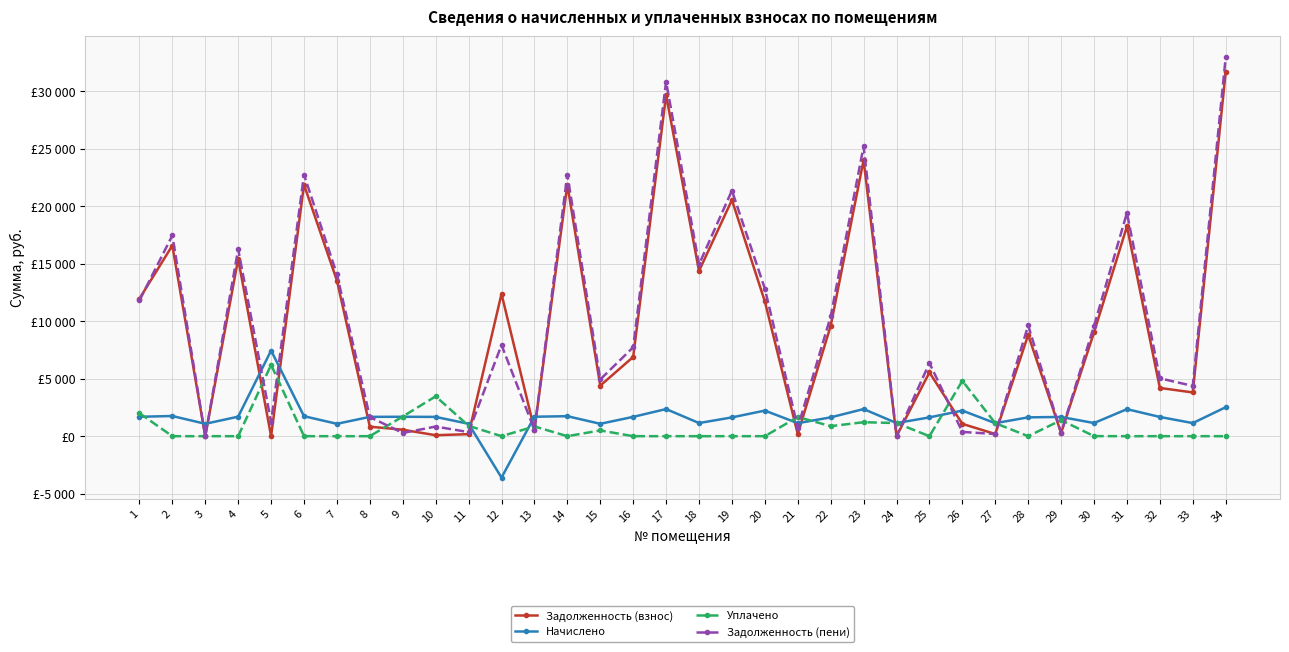

What are all the series names shown in the legend?

Задолженность (взнос), Начислено, Уплачено, Задолженность (пени)